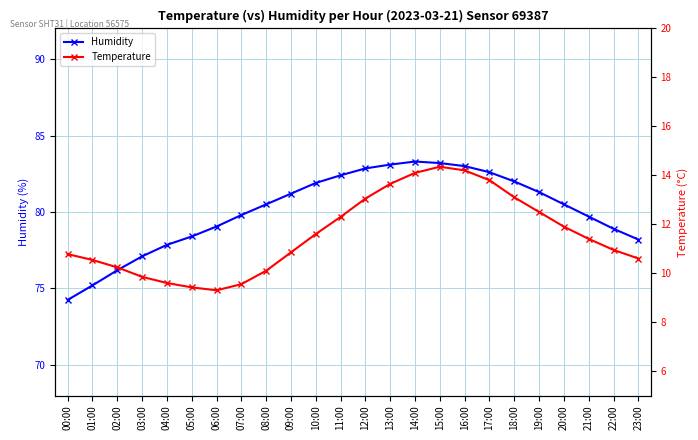

Which series has the largest total across all categories?

Humidity